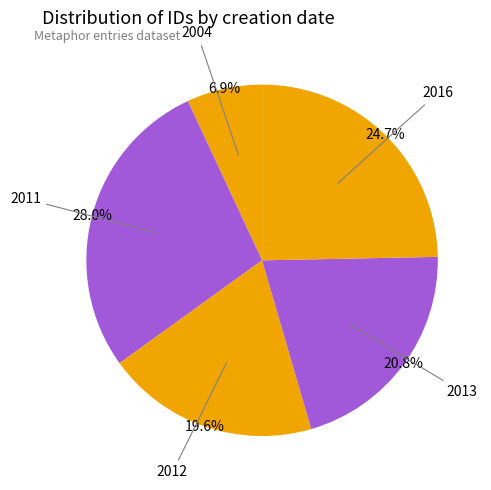

Which slice is the smallest?

2004